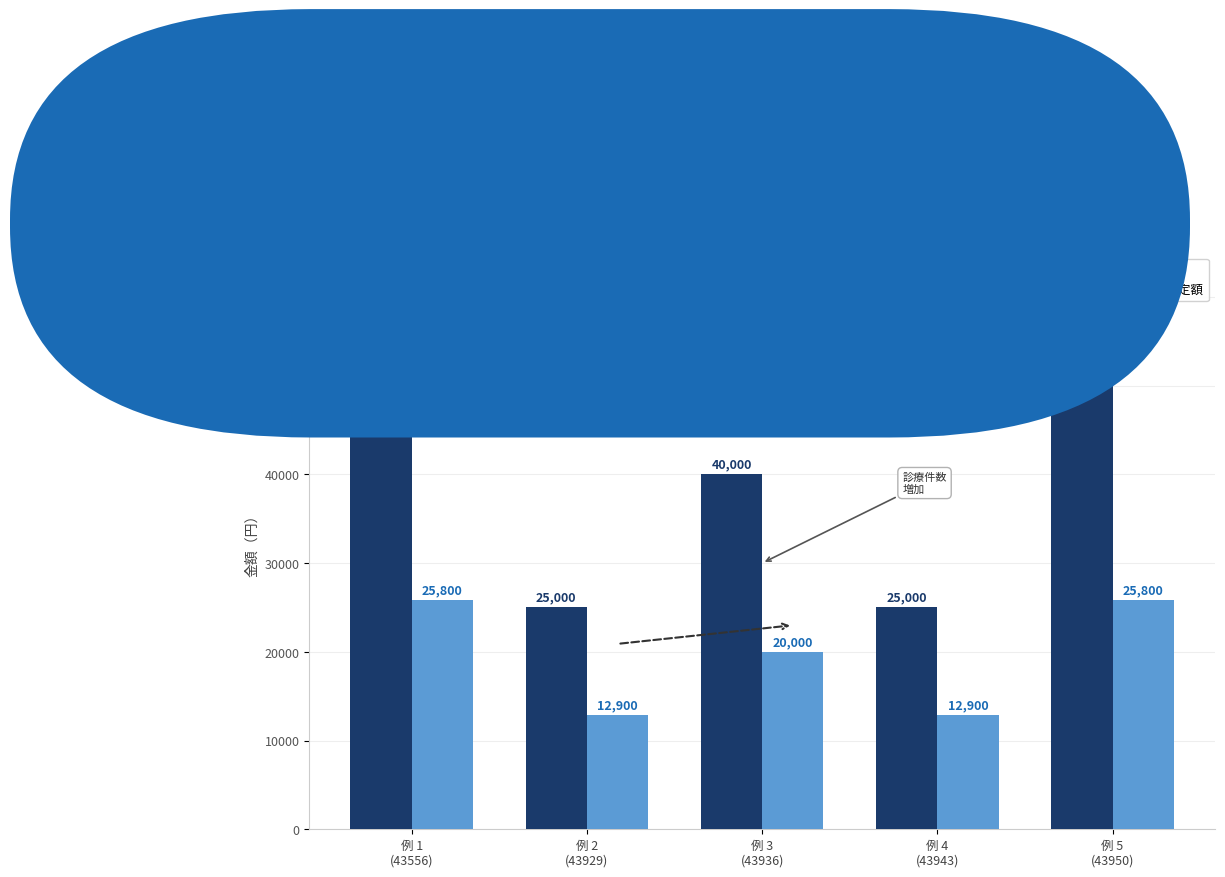

Where does the 総事業費 series first go above 40000?

例 1
(43556)